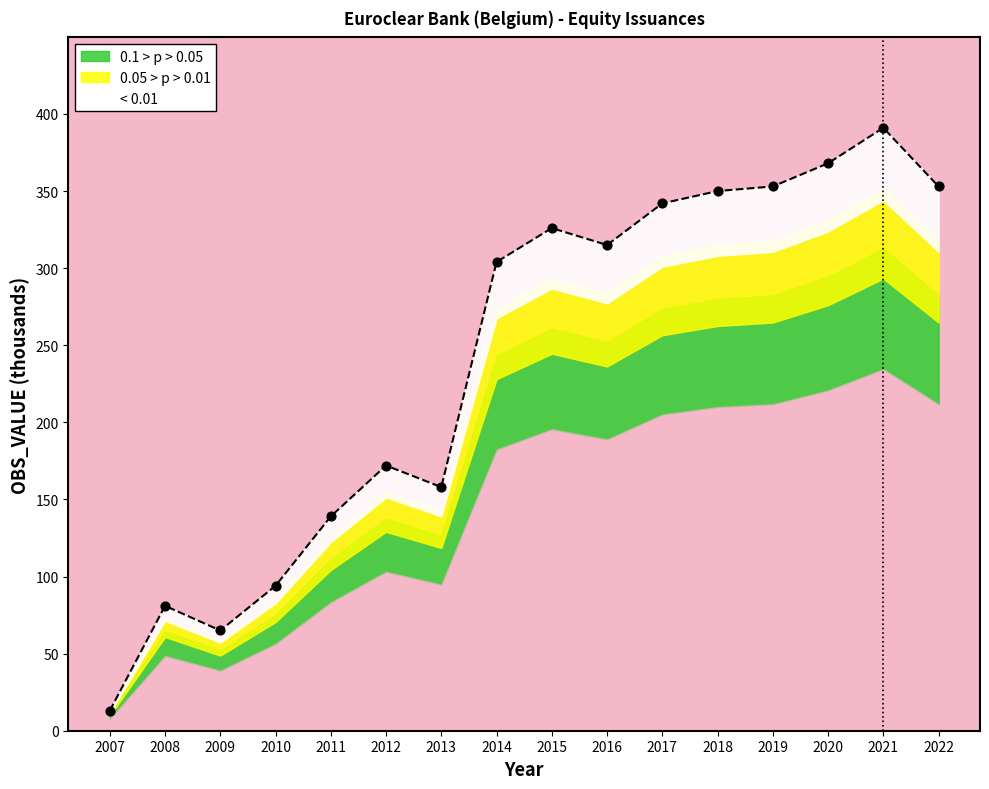

Between 2010 and 2016, which is larger?

2016